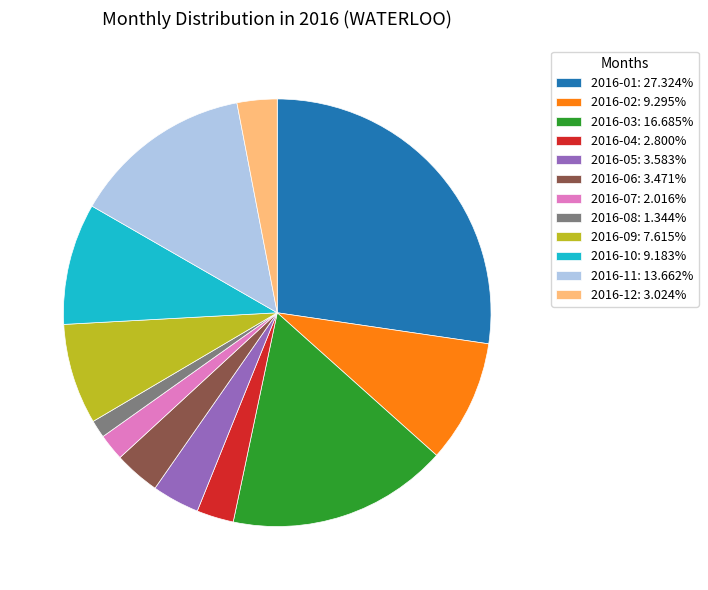

Is the sum of 2016-01: 27.324% and 2016-11: 13.662% greater than half?

No